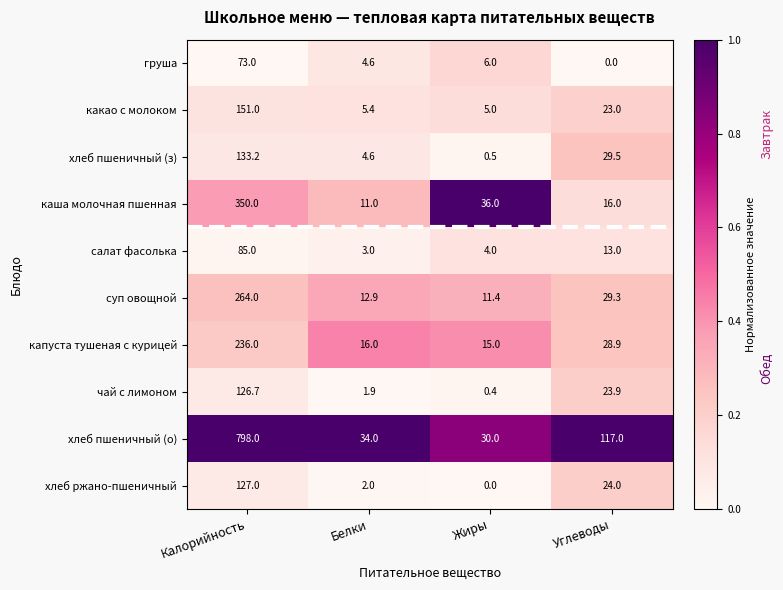

Which category has the highest value across all series?

Калорийность